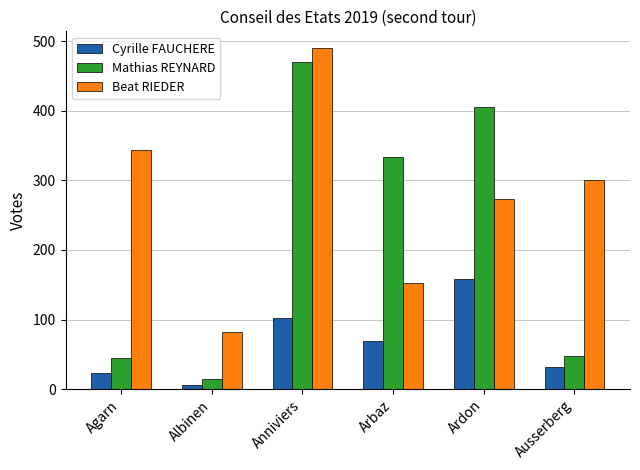

What is the sum of all Mathias REYNARD values?

1316